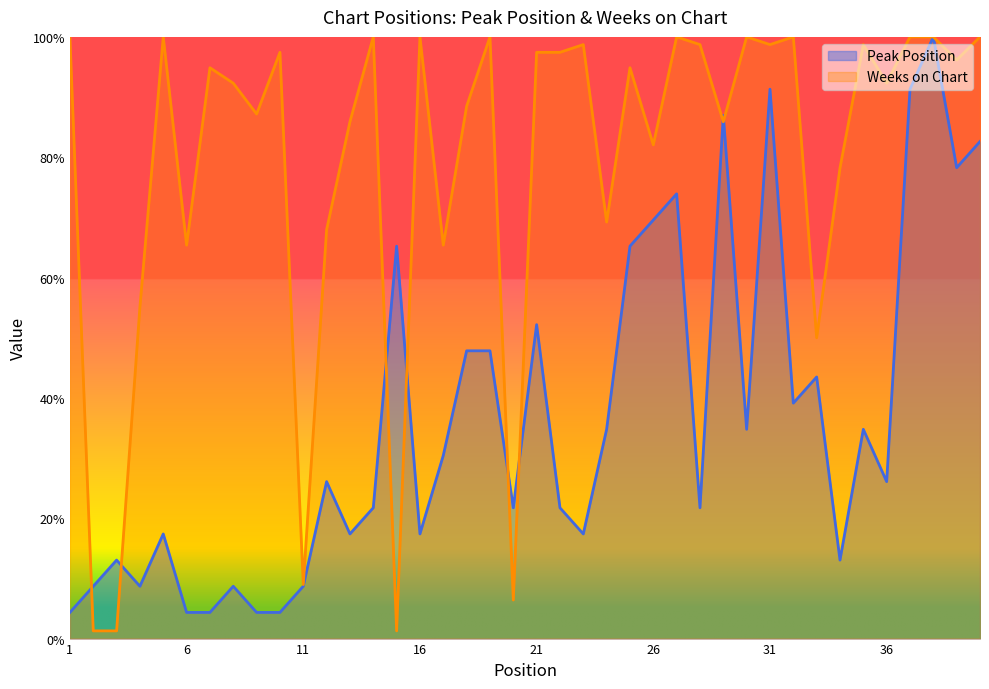

Where is Weeks on Chart nearest to the value 50?

33